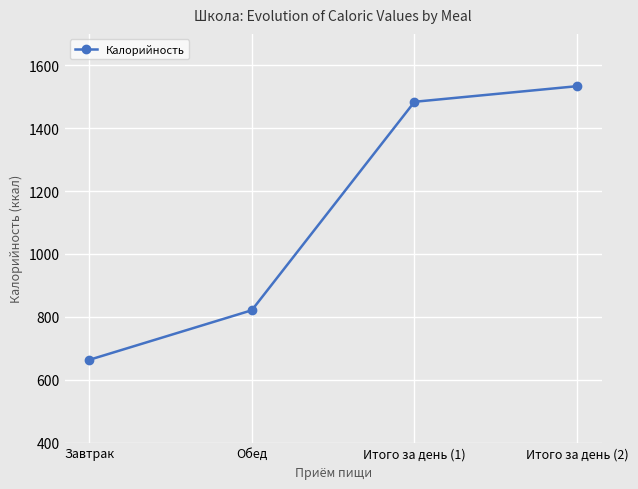

Which label corresponds to the largest value in the chart?

Итого за день (2)